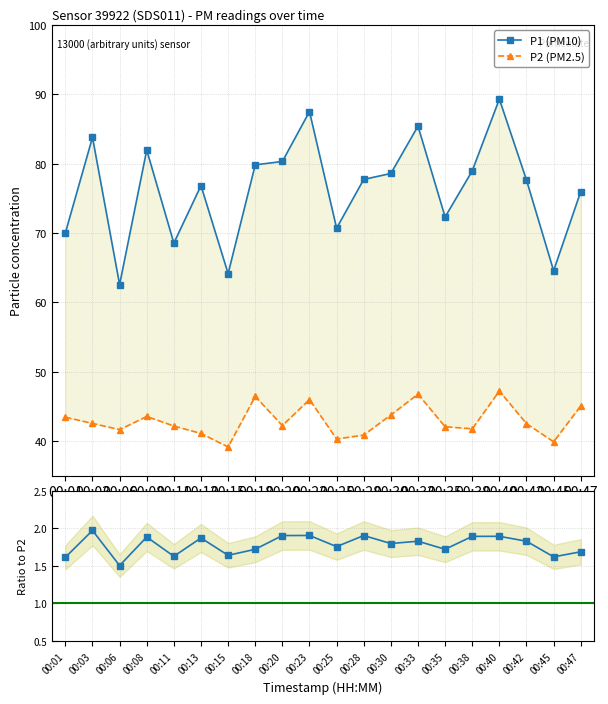

True or false: P1/P2 and P1 (PM10) intersect in this chart.

False